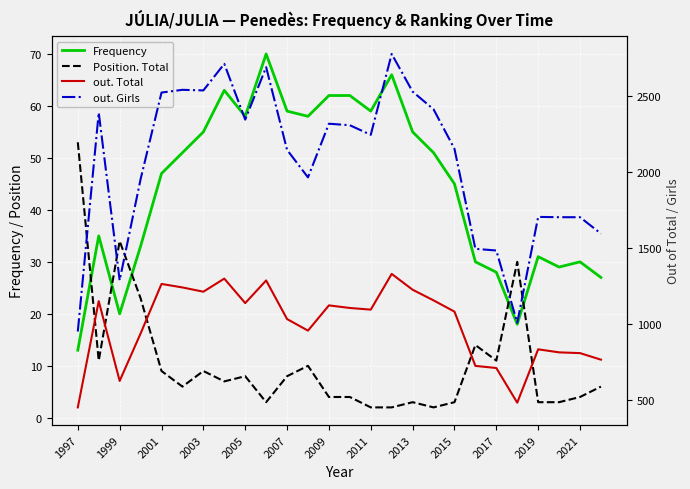

List the series in order of their peak value, lowest first.

Position. Total, Frequency, out. Total, out. Girls